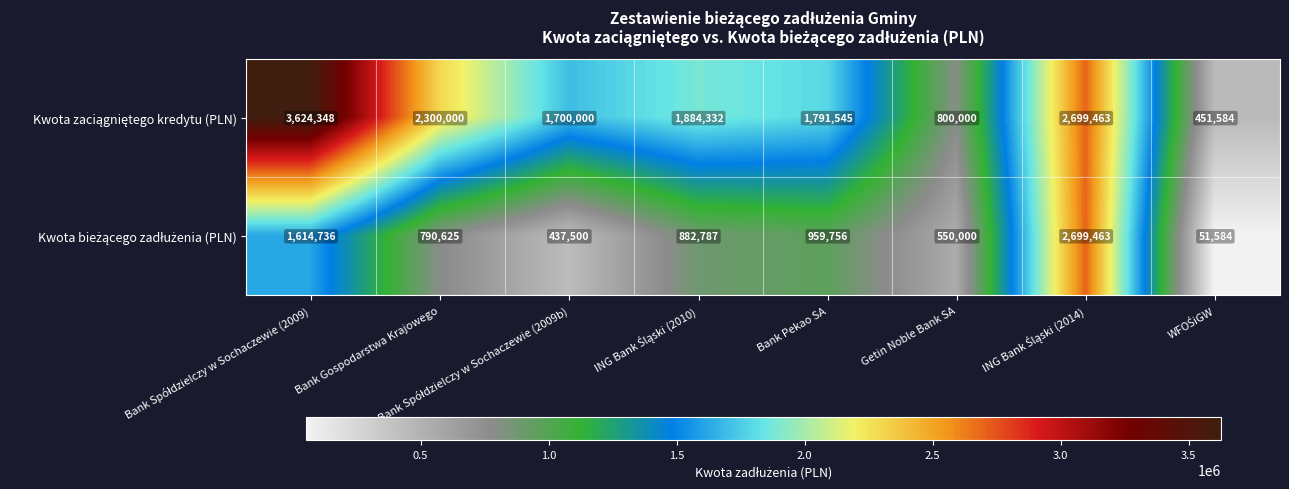

How many distinct data groups are displayed?

2